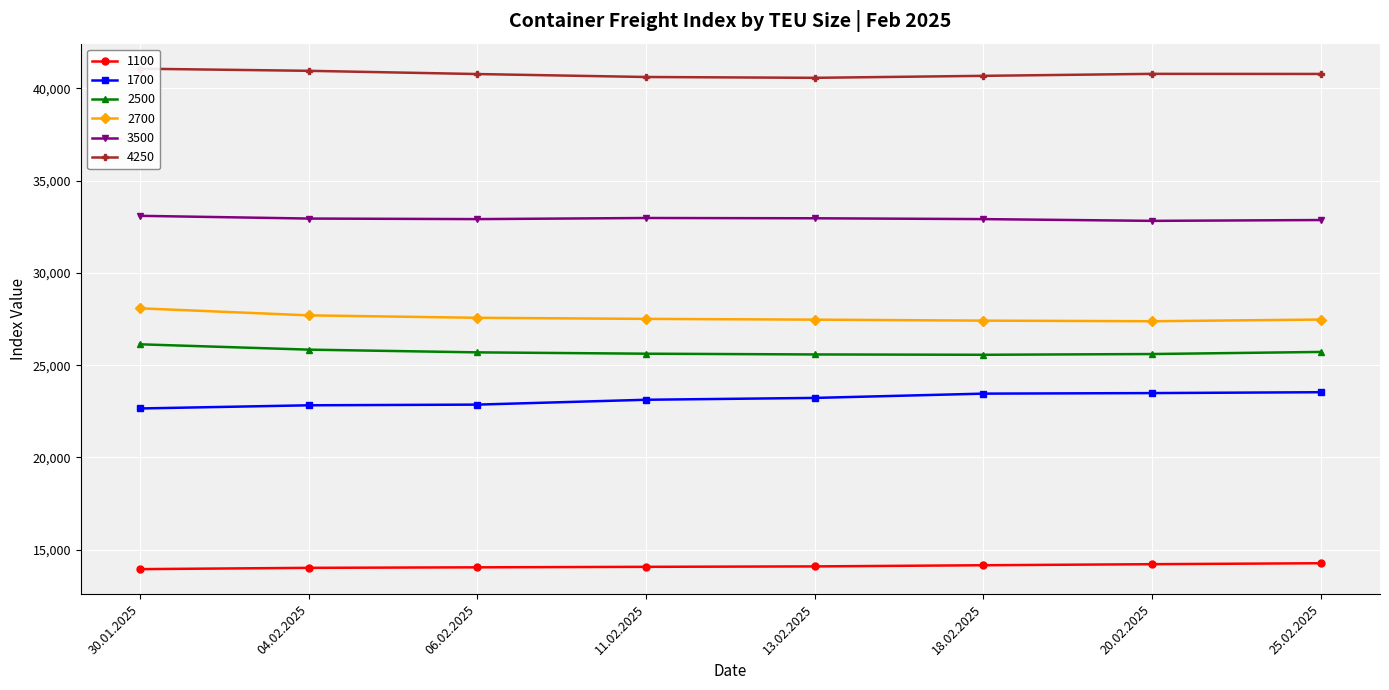

What is the sum of all 4250 values?

326218